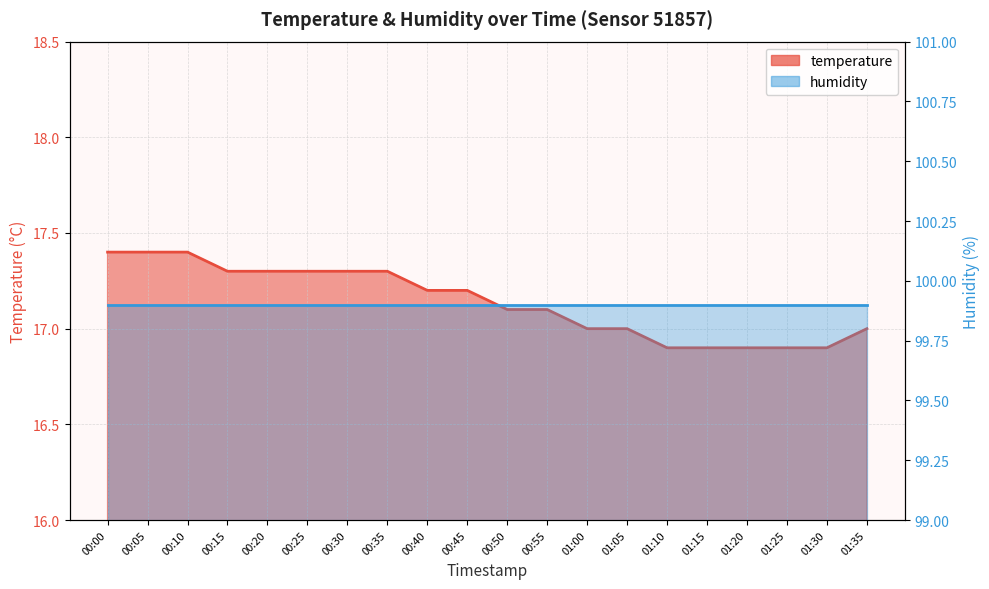

True or false: the data shows 10.9 at 00:15.

False